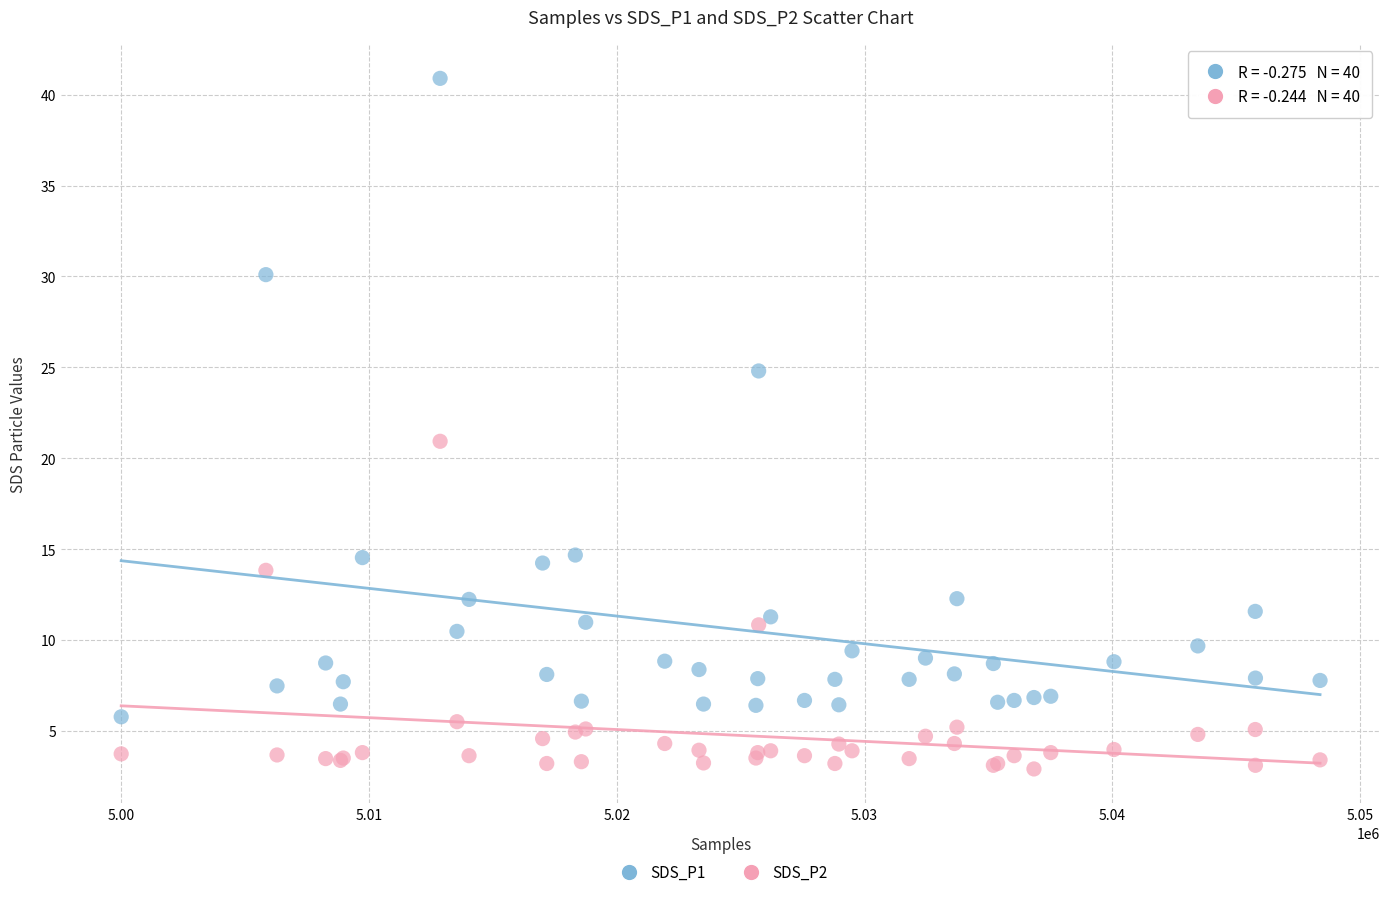

Which series has the widest spread of Y values?

SDS_P1